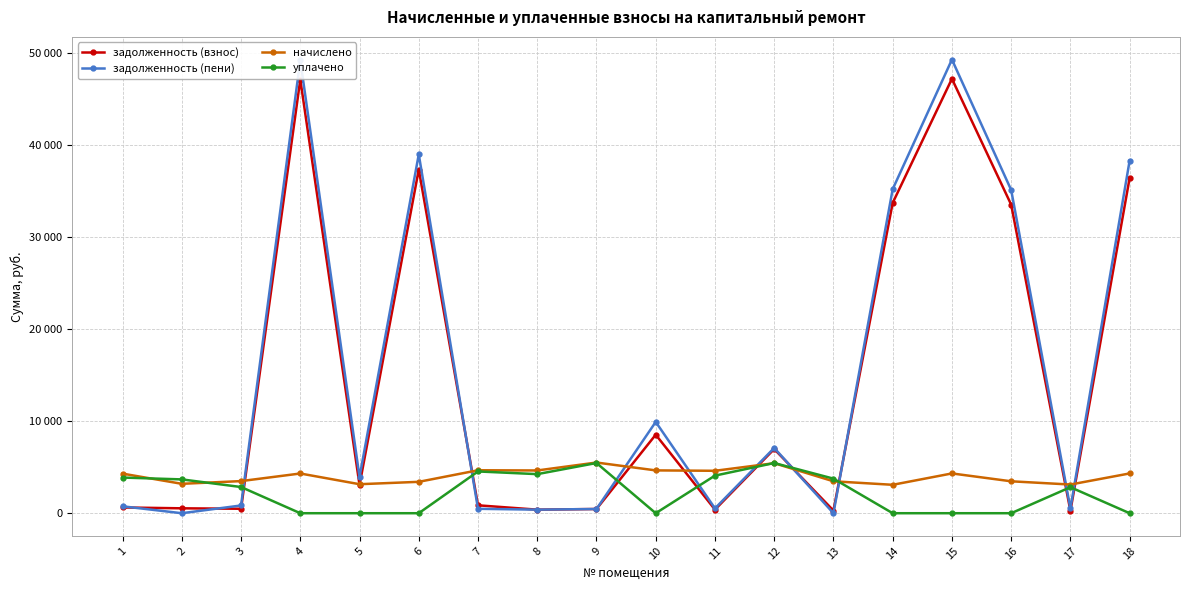

Where is начислено nearest to the value 4294?

1